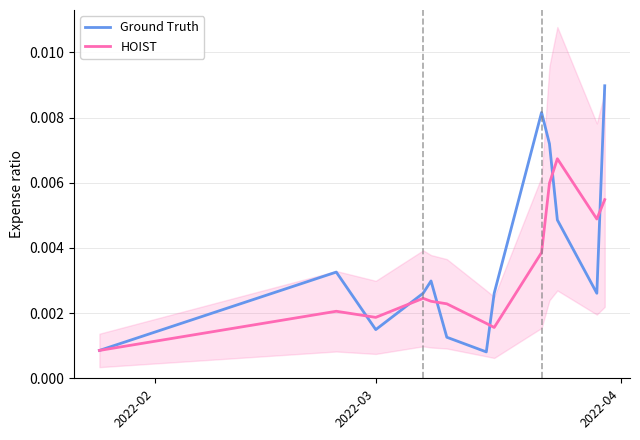

The Ground Truth series shows 0.0 at 6. True or false?

False